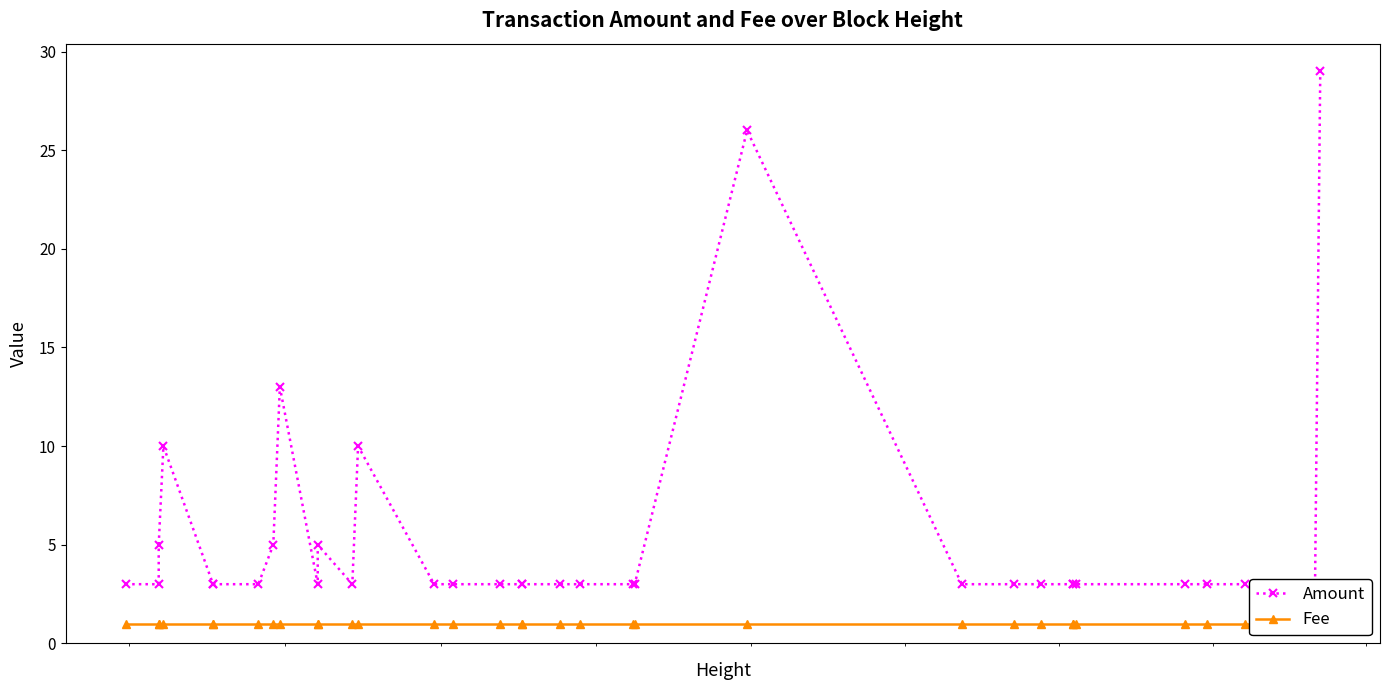

What are all the series names shown in the legend?

Amount, Fee